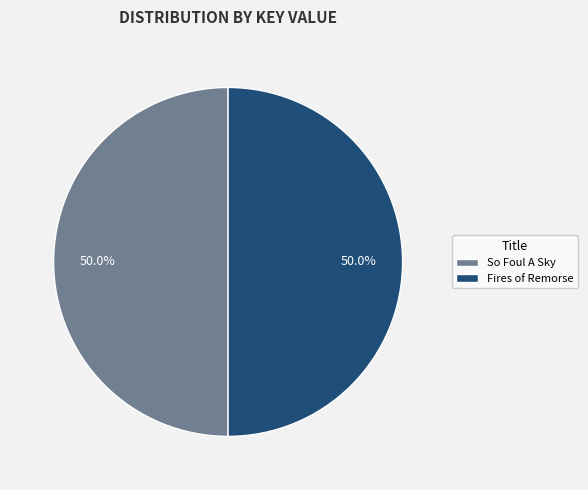

Approximately how many times larger is the value at Fires of Remorse compared to So Foul A Sky?

1.0